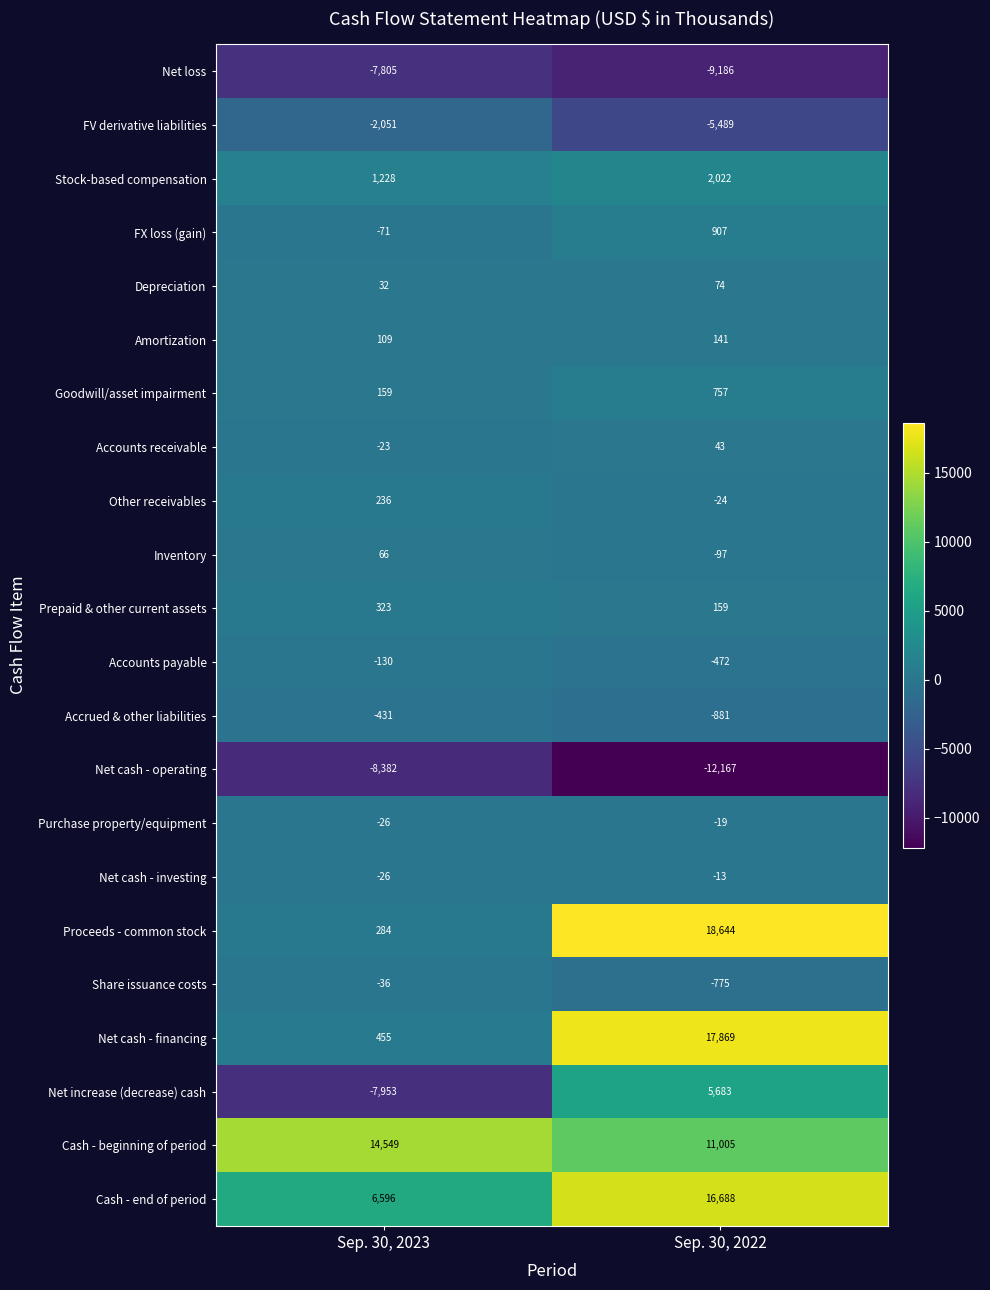

At which category is the sum across all series the highest?

Sep. 30, 2022